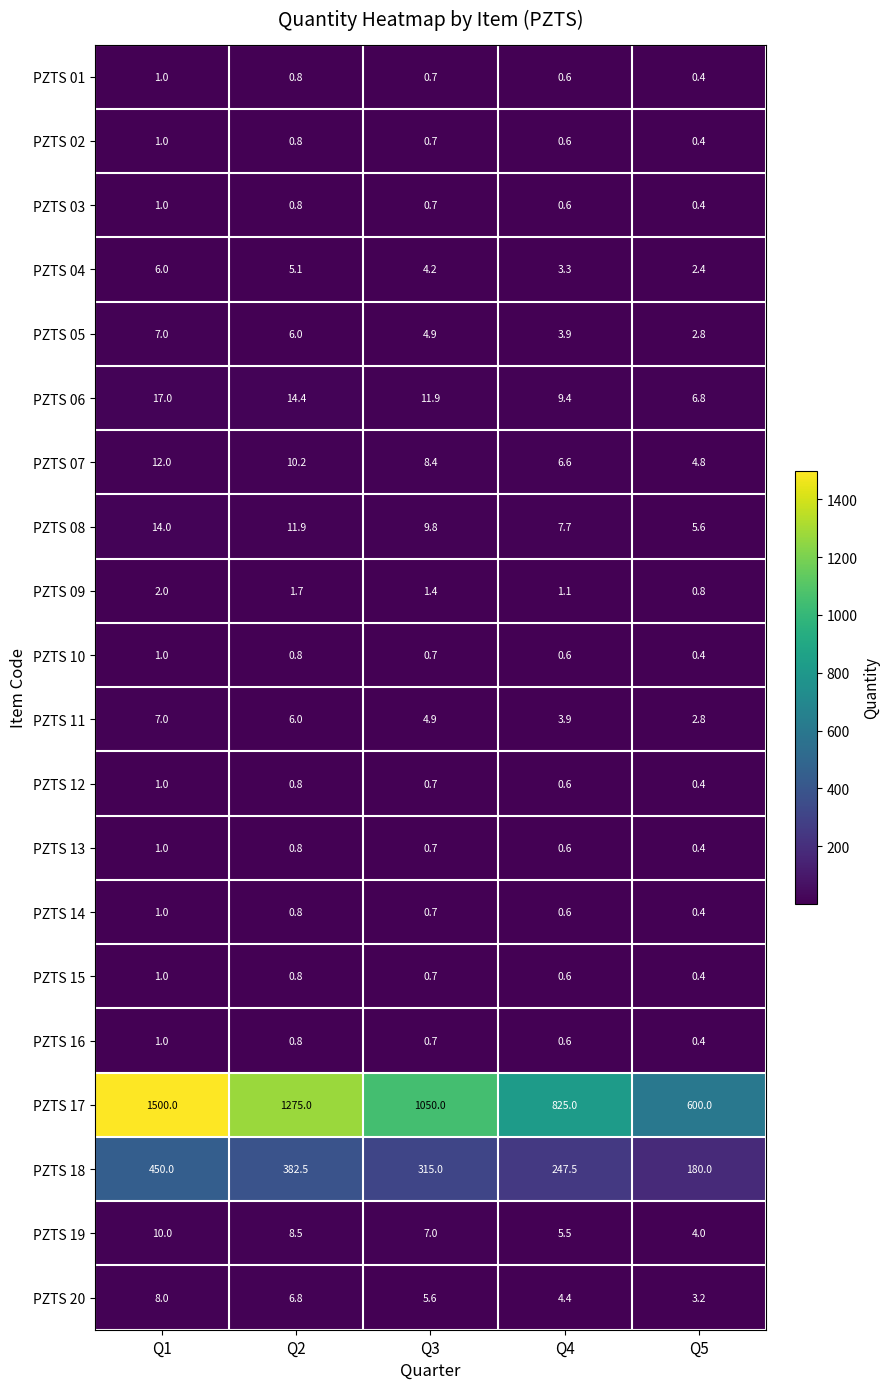

Count the number of data series in this chart.

20